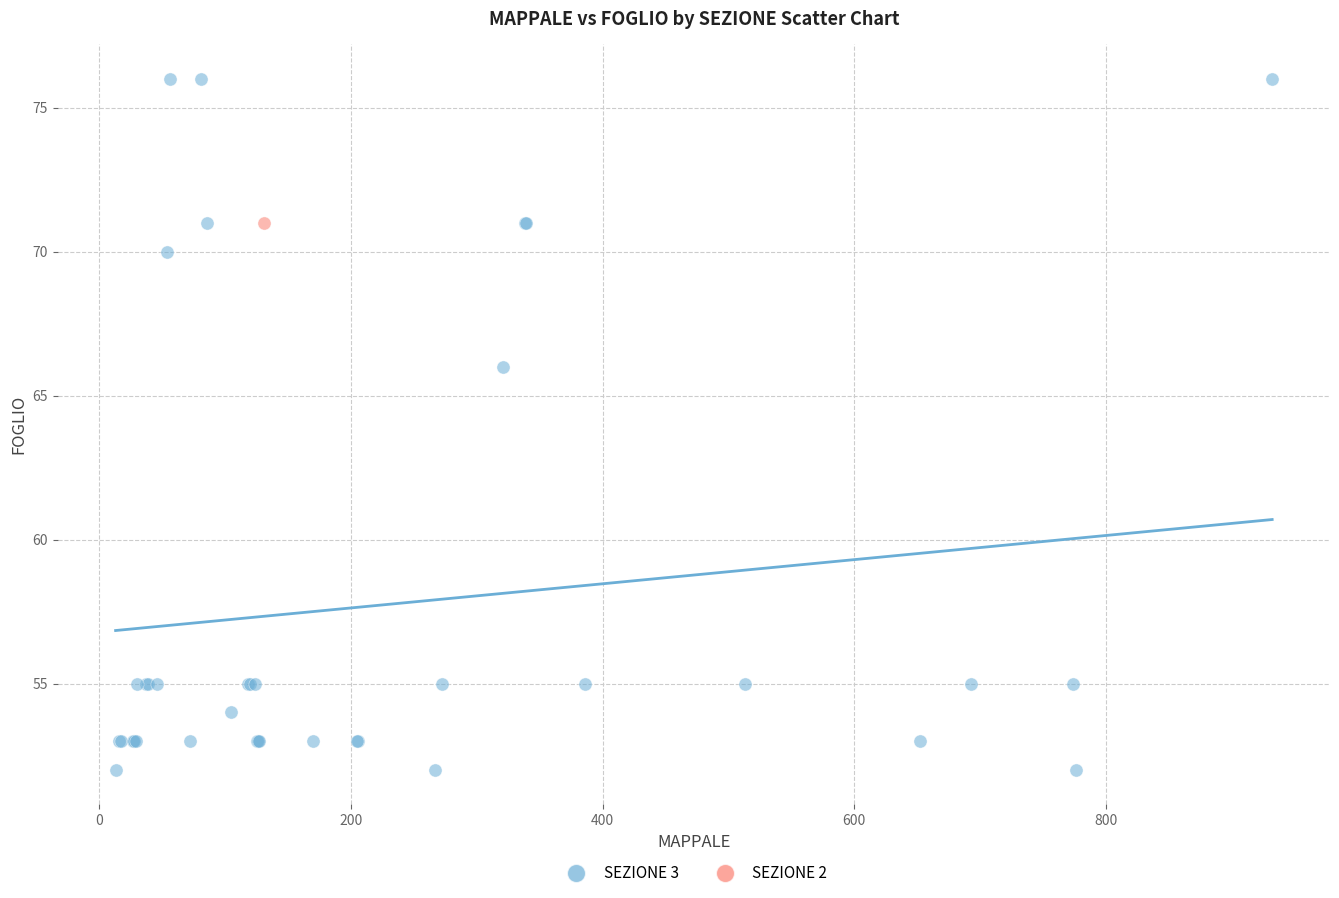

What are all the series names shown in the legend?

SEZIONE 3, SEZIONE 2